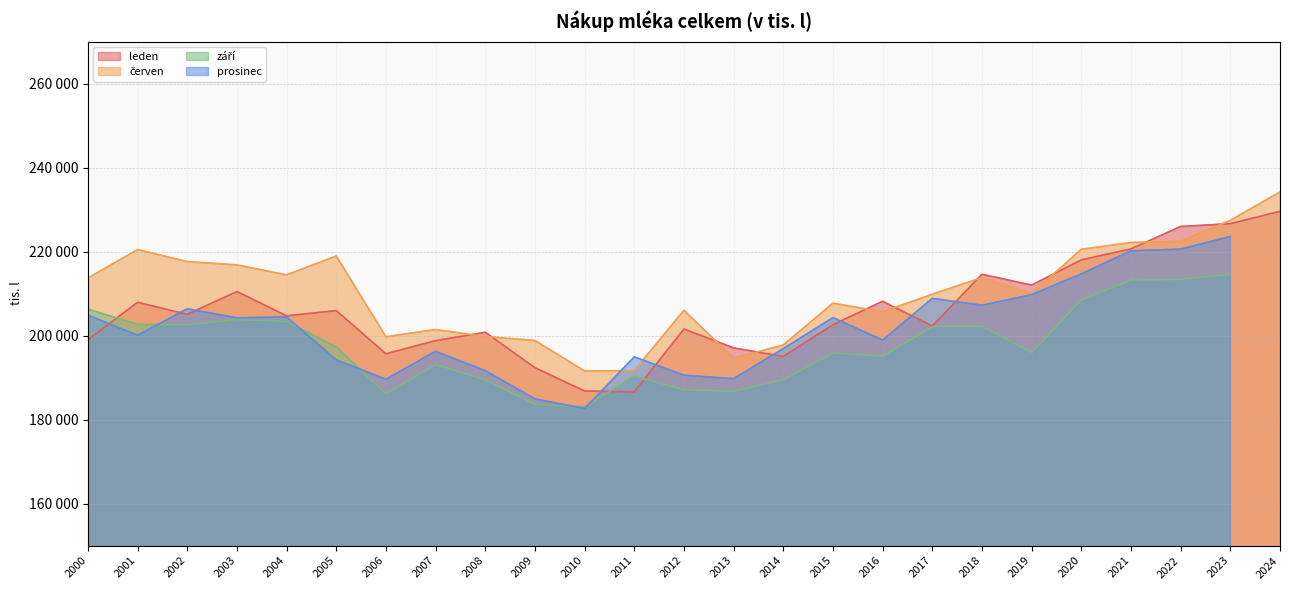

Which series has the largest total across all categories?

červen